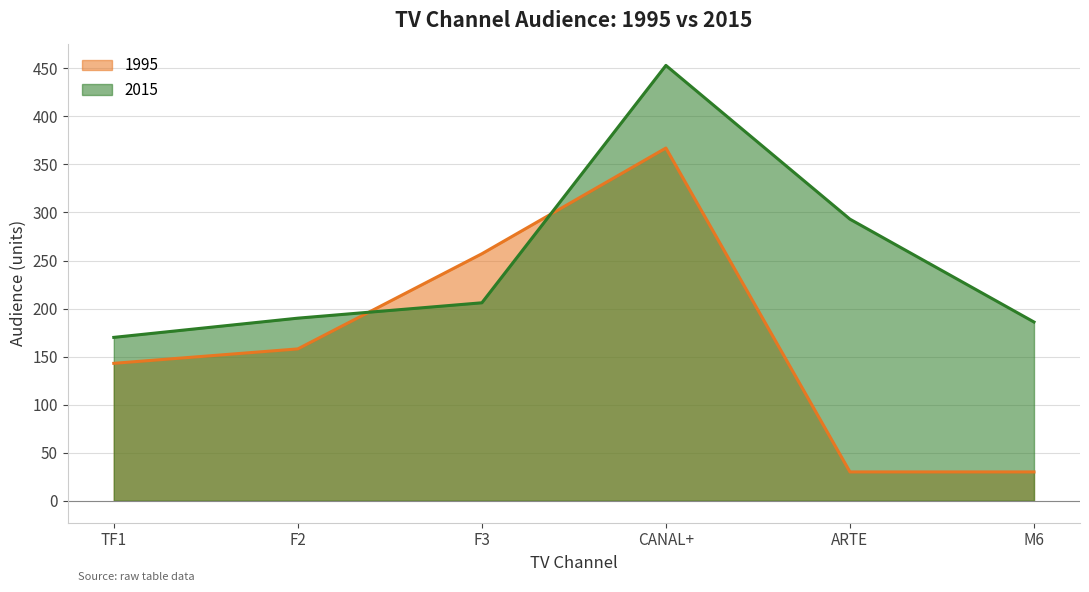

The 2015 series shows 453 at CANAL+. True or false?

True